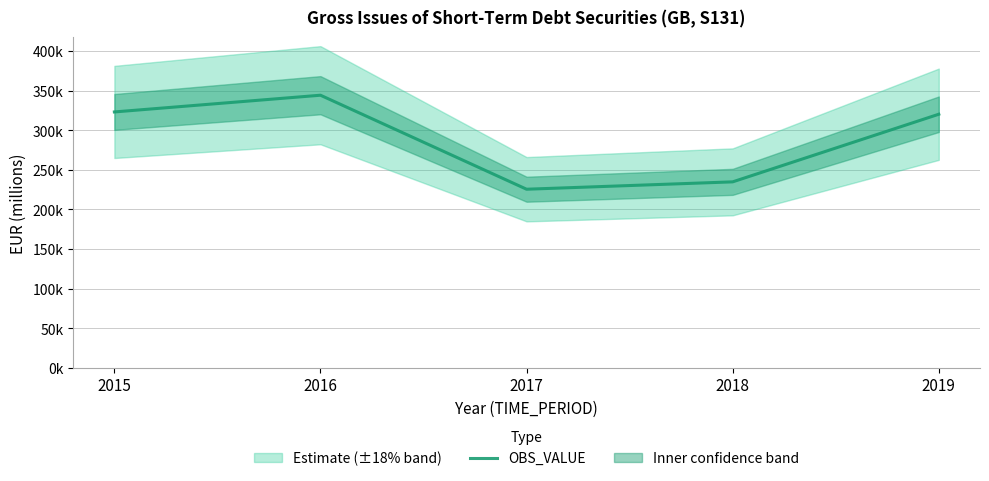

List the labels in order of value, largest first.

2016, 2015, 2019, 2018, 2017